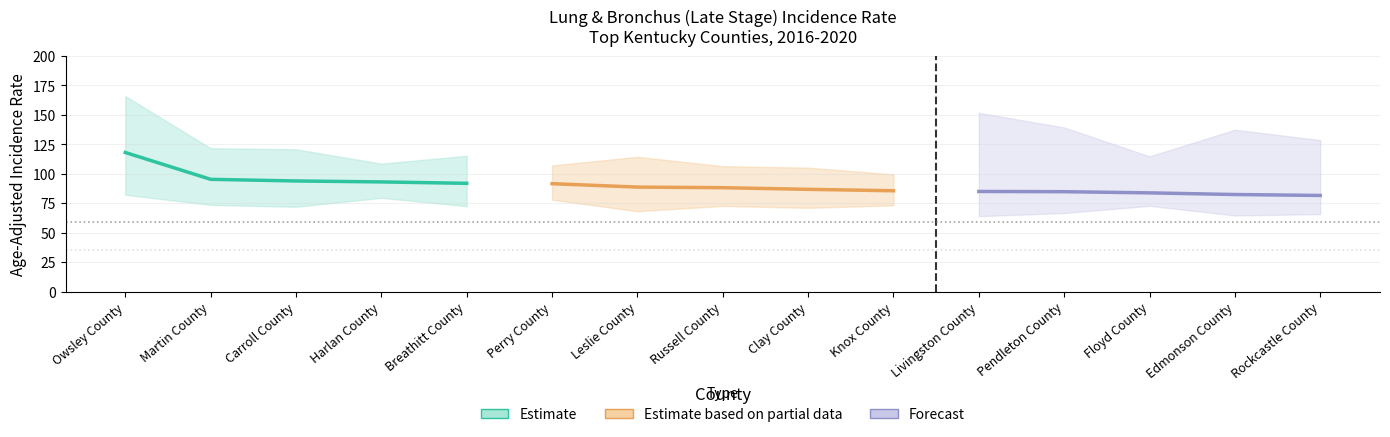

What position from the left is Harlan County?

4